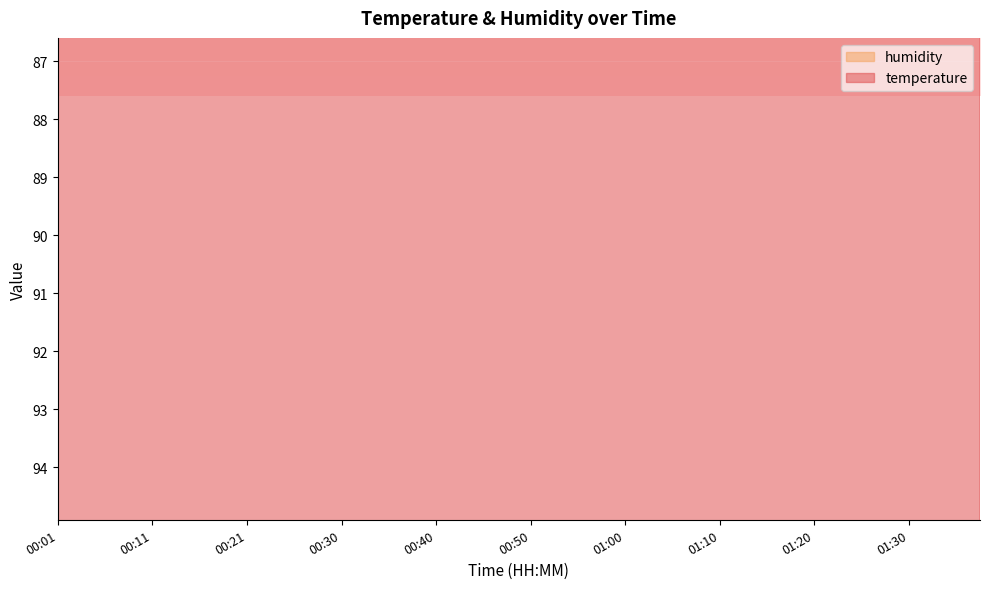

At which category does humidity reach its first local peak?

00:06